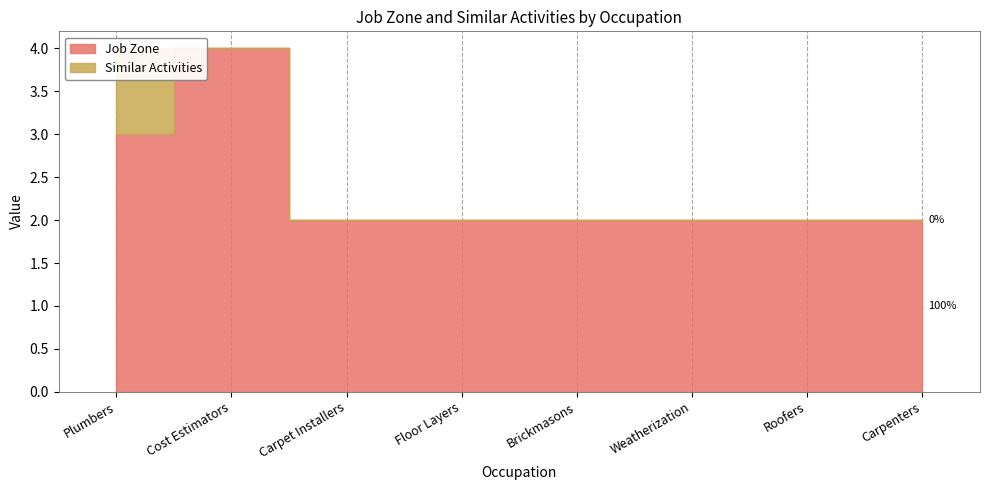

True or false: Job Zone has more than 2 interior local peaks.

False